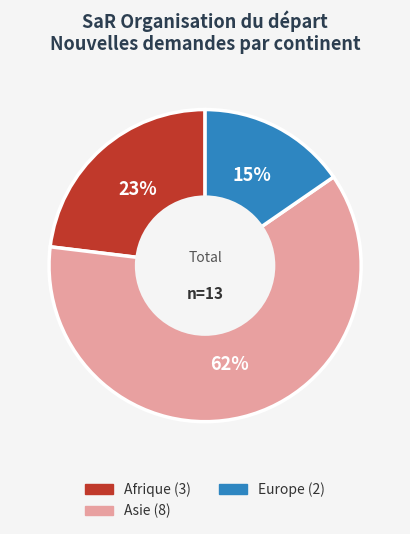

How many slices are in this pie chart?

3